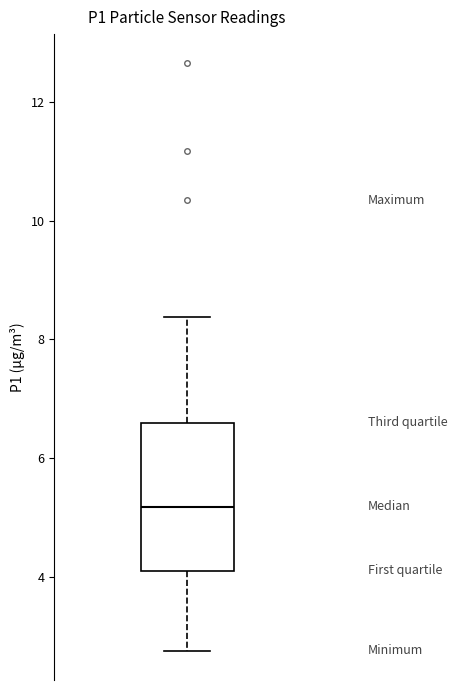

Transcribe this box plot: give where the median line is, the range the box spans, and where the two whiskers end, as read against the y-axis. The values are not printed on the chart, so give them approximately, as read against the axis.

median 5.2, box 4.0 to 6.6, whiskers 2.8 to 8.4